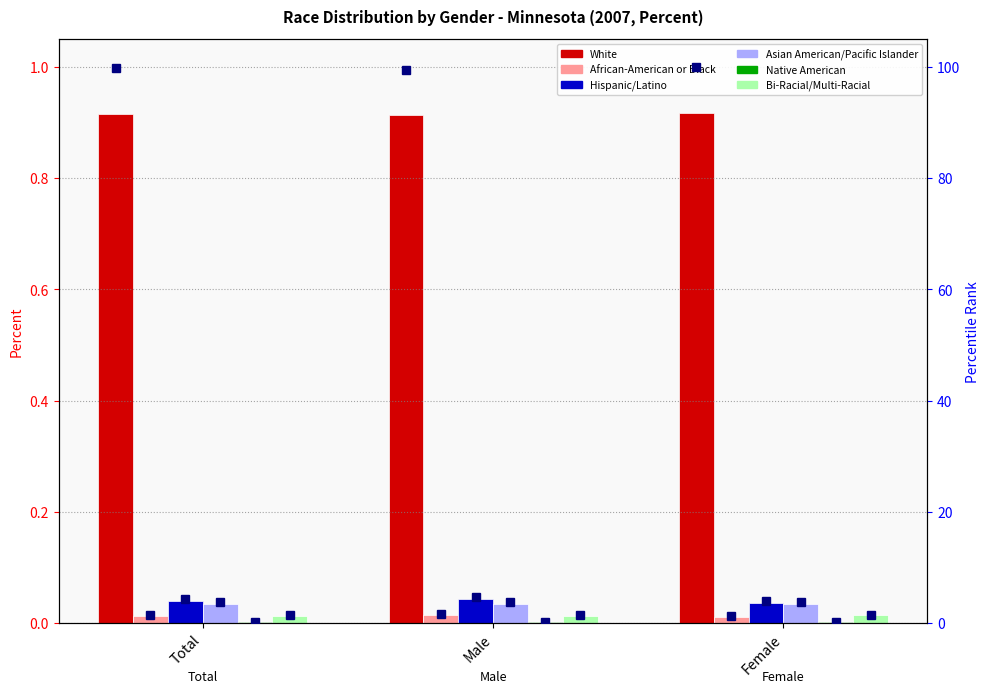

Reading left to right, transcribe all the data shown in this chart.

White: 0.9	0.9	0.9
African-American or Black: 0.0	0.0	0.0
Hispanic/Latino: 0.0	0.0	0.0
Asian American/Pacific Islander: 0.0	0.0	0.0
Native American: 0.0	0.0	0.0
Bi-Racial/Multi-Racial: 0.0	0.0	0.0